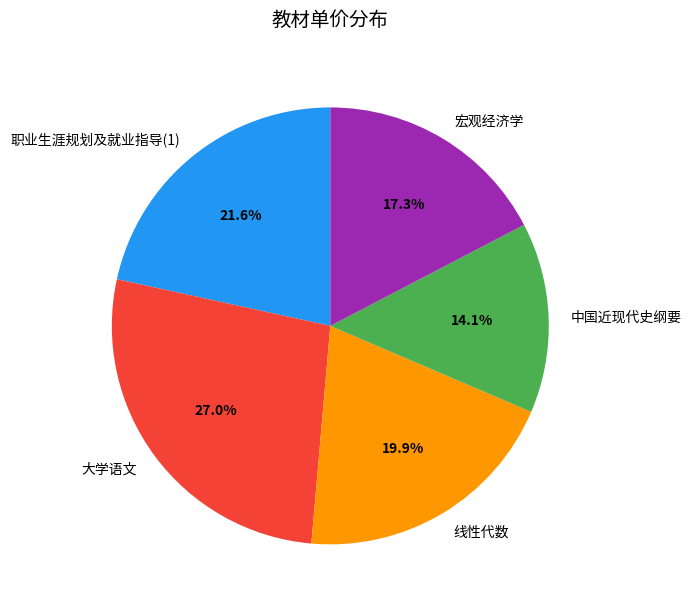

To the nearest percent, what is the combined percentage of 大学语文 and 中国近现代史纲要?

41%